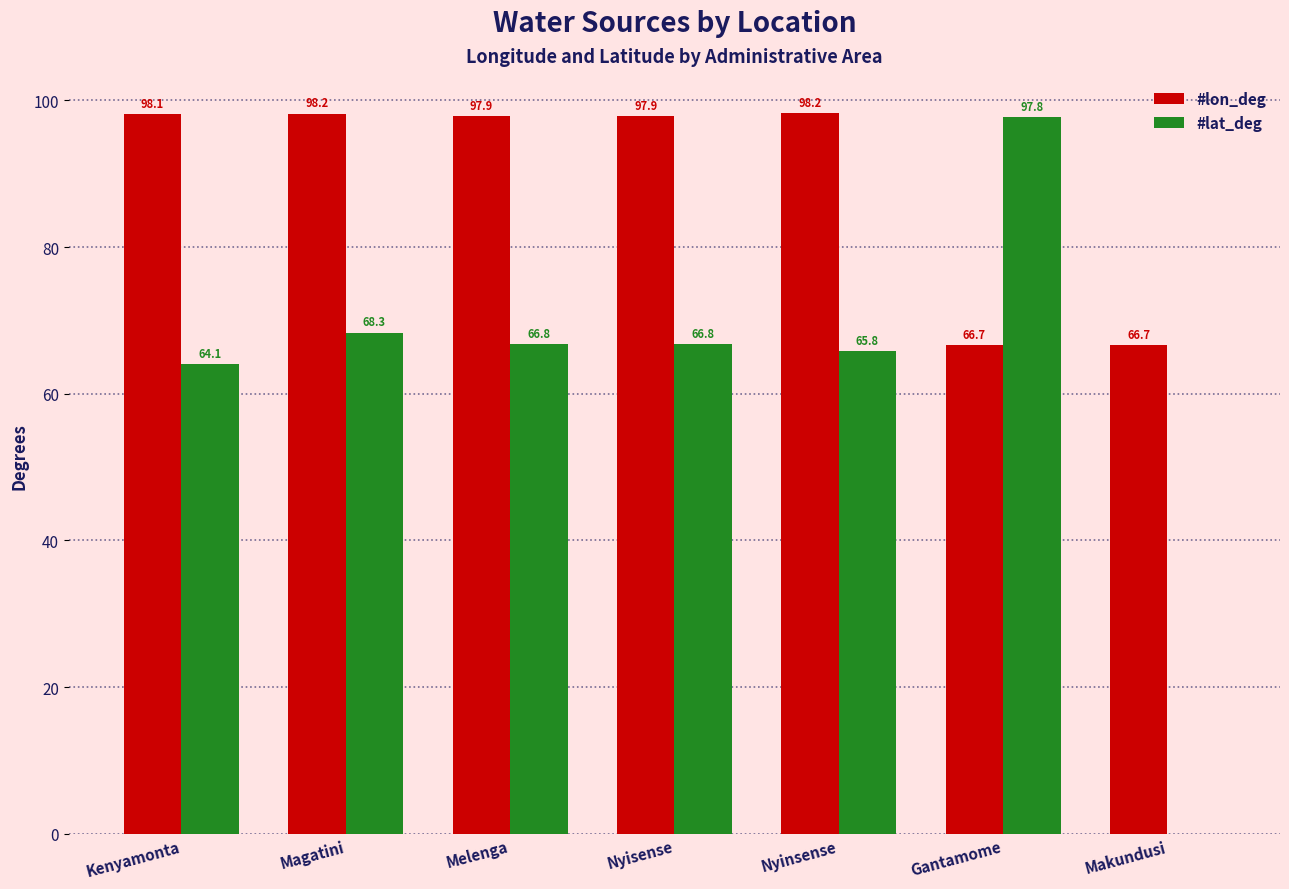

Reading left to right, what are all the values shown in this chart?

#lon_deg: 98.1	98.2	97.9	97.9	98.2	66.7	66.7
#lat_deg: 64.1	68.3	66.8	66.8	65.8	97.8	0.0